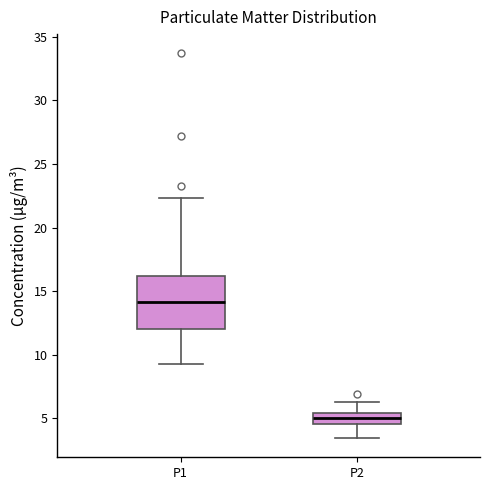

Which box is the tallest, from its lower edge to its upper edge?

P1